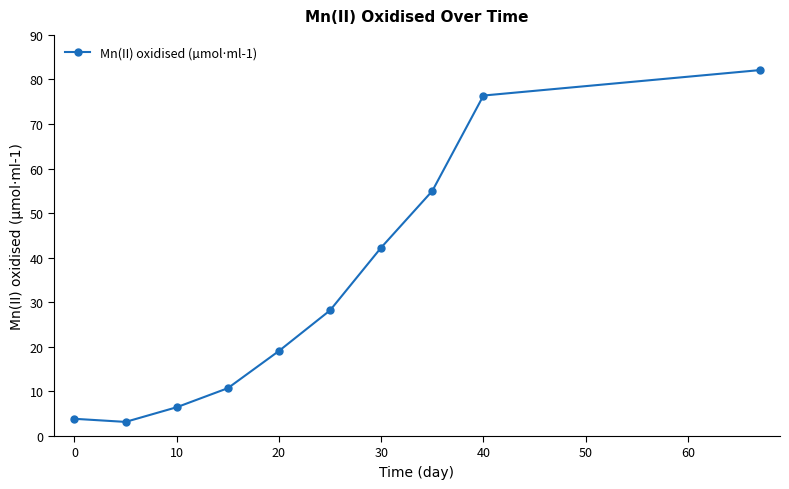

What is the maximum value shown in the chart?

82.1